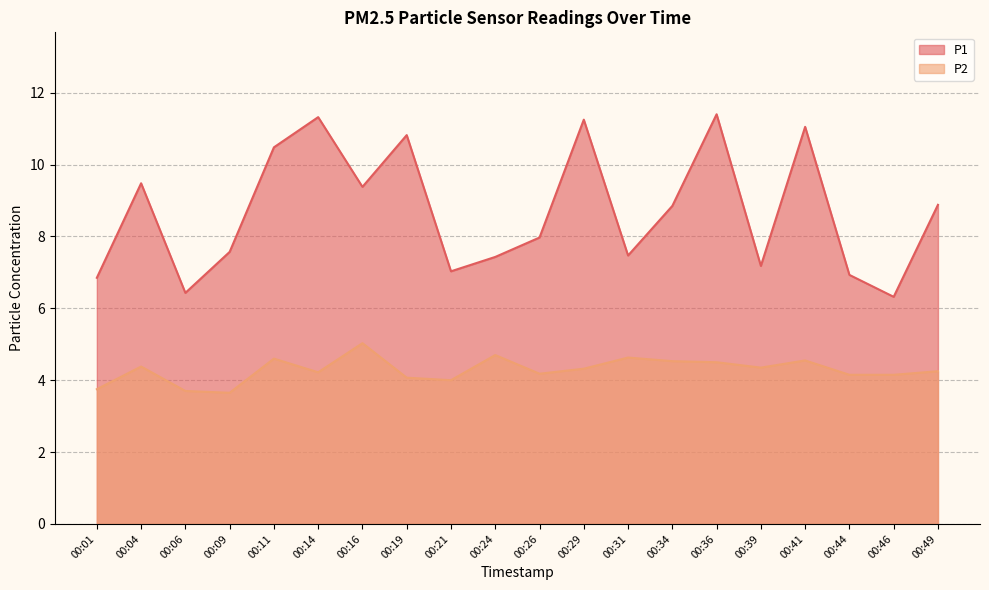

Where is the first local minimum for P1?

00:06